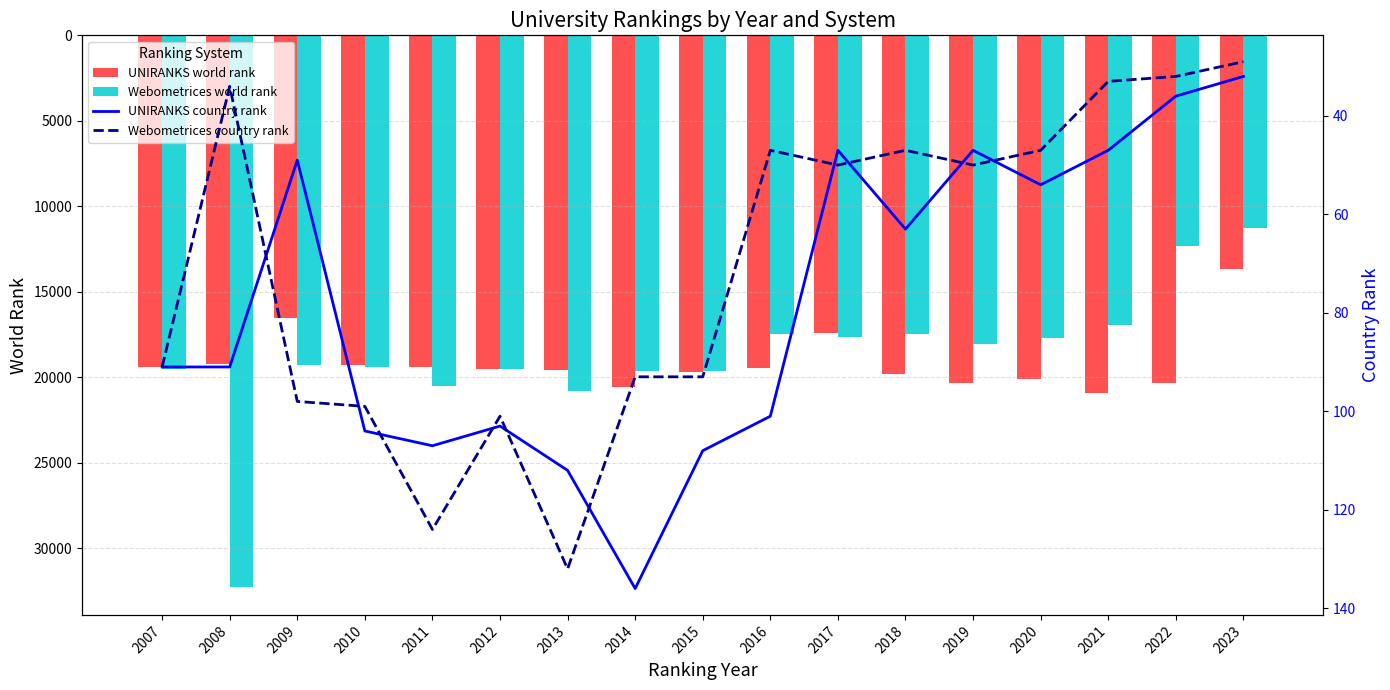

How many data points in UNIRANKS world rank are above 19543?

8